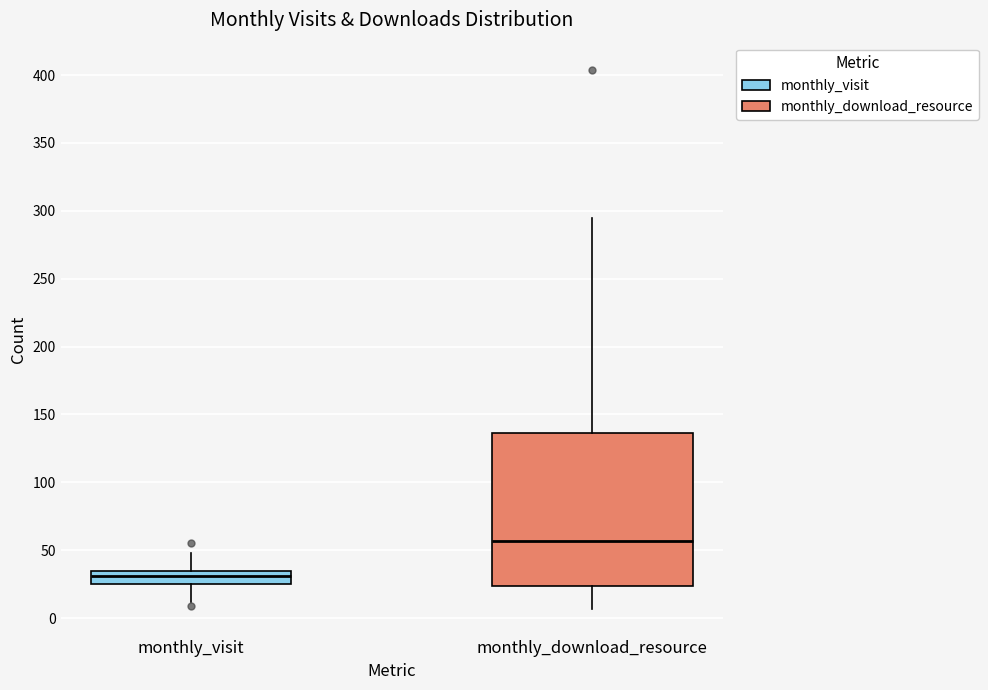

Reading left to right, transcribe this box plot: for each box, give where its median line is, the range the box spans, and where its two whiskers end, as read against the y-axis. The values are not printed on the chart, so give them approximately, as read against the axis.

monthly_visit: median 30, box 25 to 35, whiskers 10 to 50
monthly_download_resource: median 55, box 25 to 135, whiskers 5 to 295